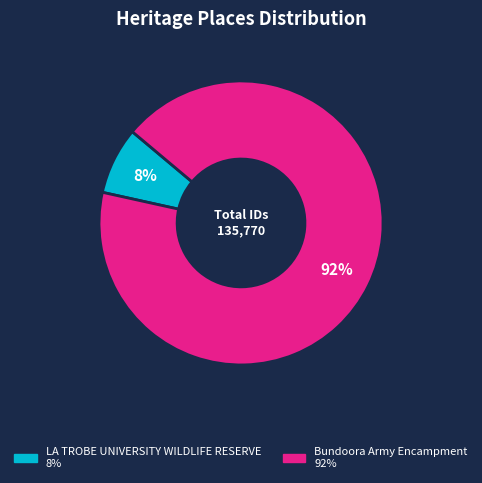

True or false: LA TROBE UNIVERSITY WILDLIFE RESERVE accounts for 8% of the total.

True